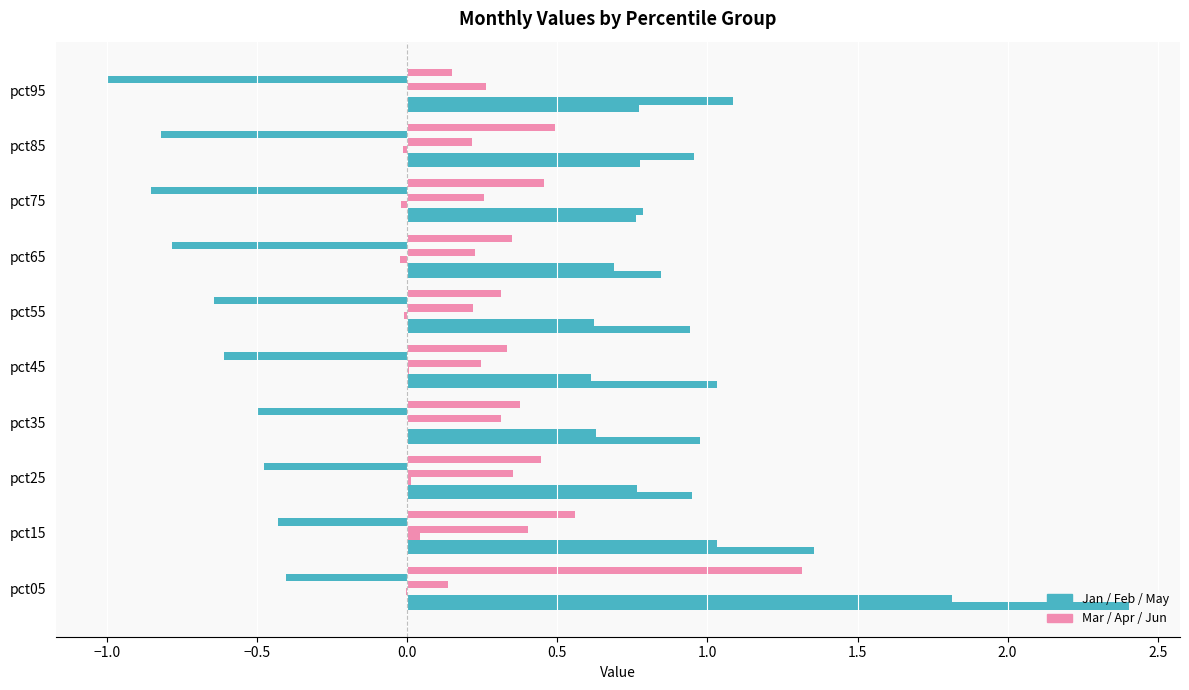

How many distinct data groups are displayed?

6